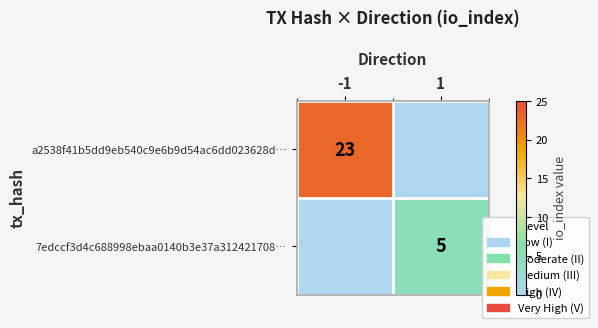

The 7edccf3d4c688998ebaa0140b3e37a312421708… series shows 5 at 1. True or false?

True